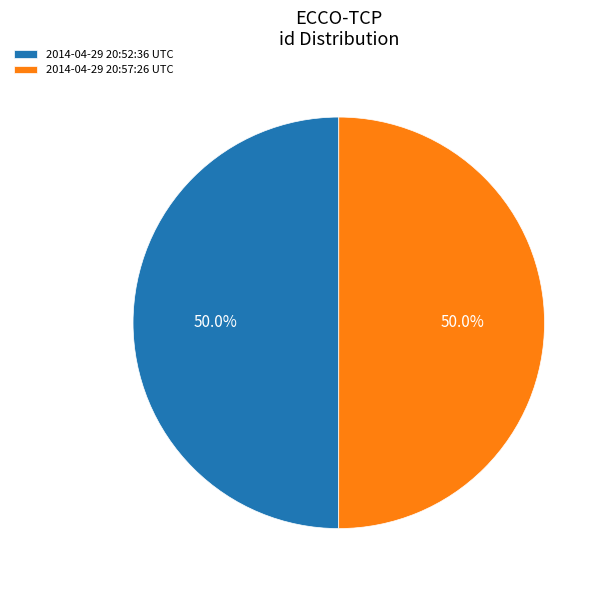

What is the ratio of the value at 2014-04-29 20:57:26 UTC to the value at 2014-04-29 20:52:36 UTC?

1.0